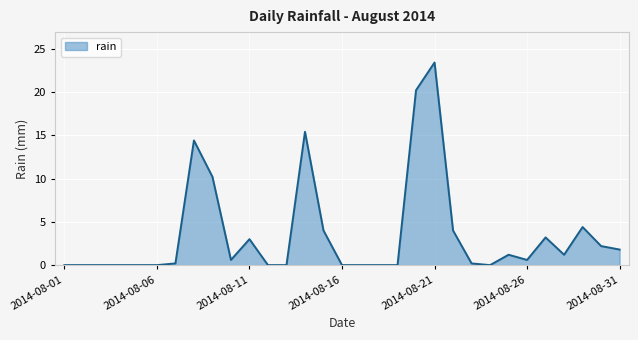

What is the difference between the maximum and minimum values?

23.4